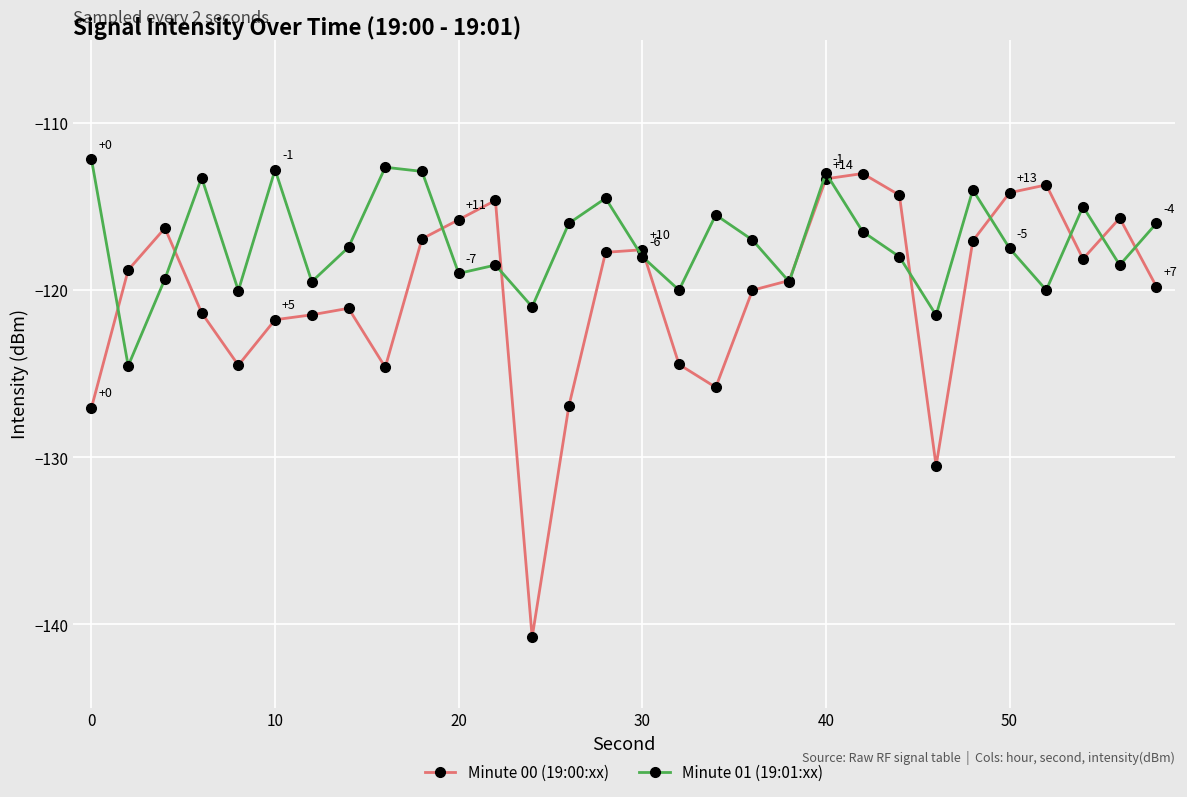

What is the minimum value for Minute 01 (19:01:xx)?

-124.5